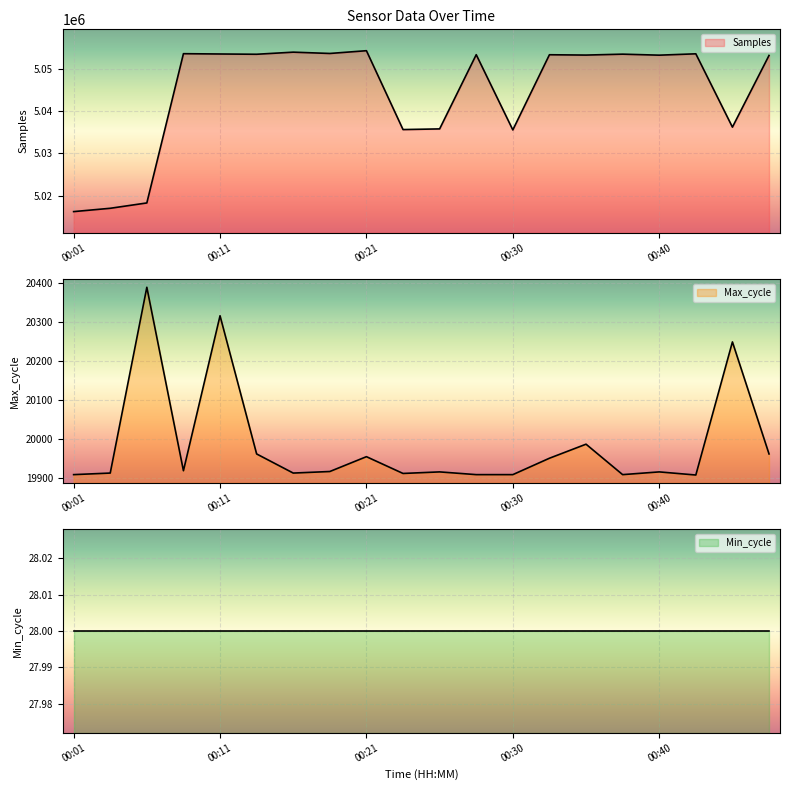

Does the chart display data point markers on the line(s)?

No